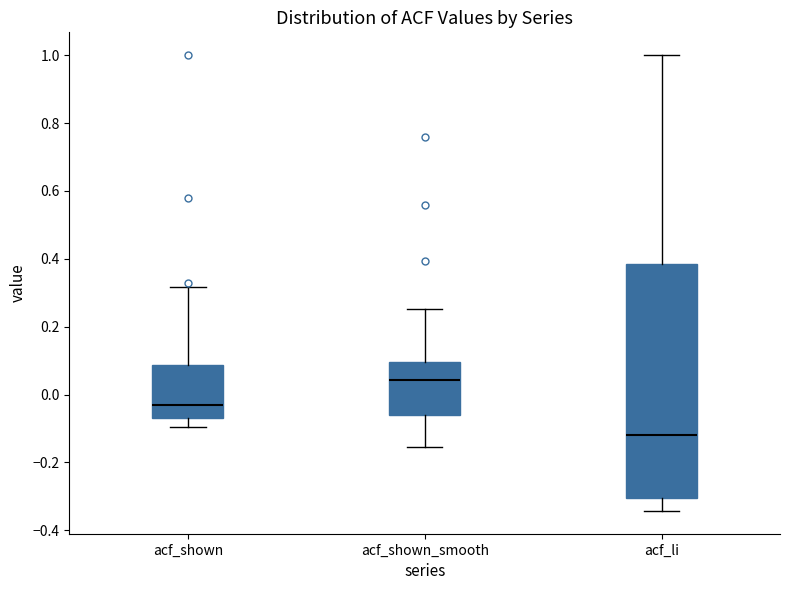

Reading left to right, transcribe this box plot: for each box, give where its median line is, the range the box spans, and where its two whiskers end, as read against the y-axis. The values are not printed on the chart, so give them approximately, as read against the axis.

acf_shown: median -0.04, box -0.08 to 0.08, whiskers -0.10 to 0.32
acf_shown_smooth: median 0.04, box -0.06 to 0.10, whiskers -0.16 to 0.26
acf_li: median -0.12, box -0.30 to 0.38, whiskers -0.34 to 1.00